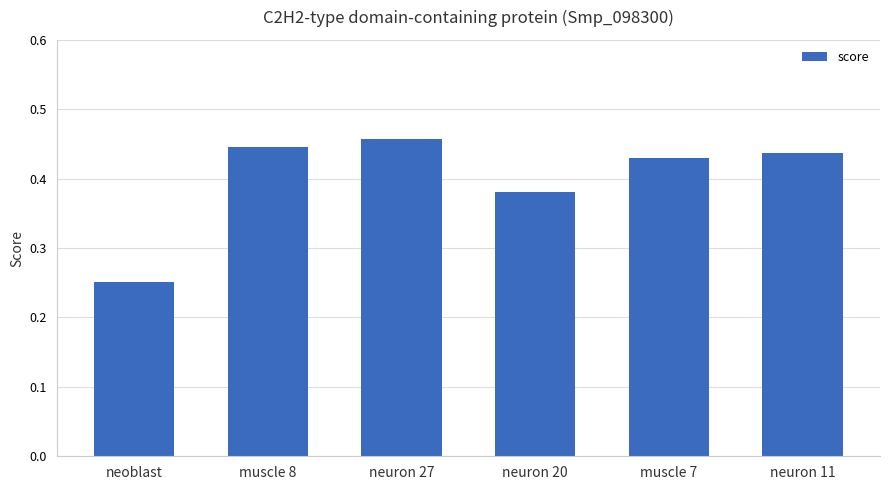

Rank the categories by value from lowest to highest.

neoblast, neuron 20, muscle 7, neuron 11, muscle 8, neuron 27